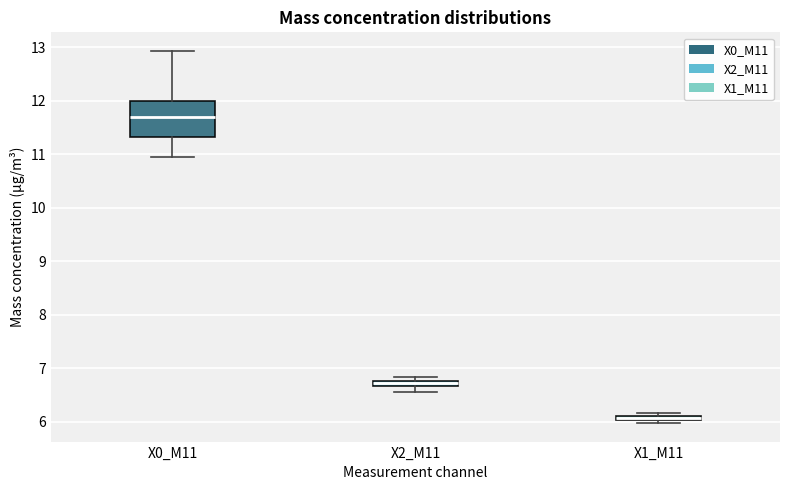

Which box is the tallest, from its lower edge to its upper edge?

X0_M11